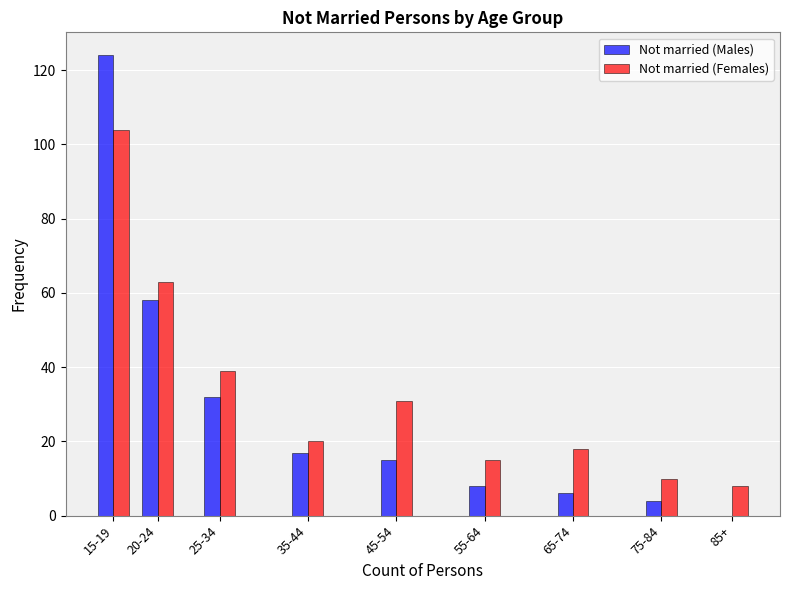

Reading left to right, transcribe all the data shown in this chart.

Not married (Males): 15-19=124	20-24=58	25-34=32	35-44=17	45-54=15	55-64=8	65-74=6	75-84=4	85+=0
Not married (Females): 15-19=104	20-24=63	25-34=39	35-44=20	45-54=31	55-64=15	65-74=18	75-84=10	85+=8